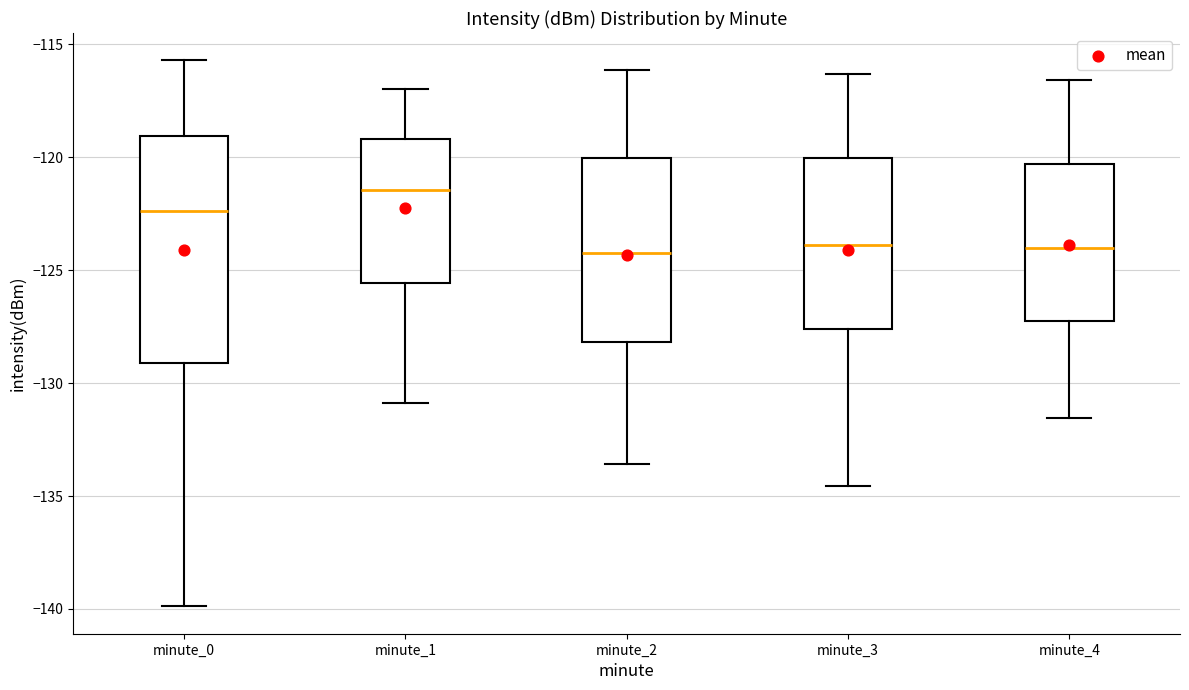

Reading left to right, read every box against the y-axis: the position of its median line, the range the box covers, and the ends of its whiskers. The values are not printed on the chart, so give them approximately, as read against the axis.

minute_0: median -122.5, box -129.0 to -119.0, whiskers -140.0 to -115.5
minute_1: median -121.5, box -125.5 to -119.0, whiskers -131.0 to -117.0
minute_2: median -124.0, box -128.0 to -120.0, whiskers -133.5 to -116.0
minute_3: median -124.0, box -127.5 to -120.0, whiskers -134.5 to -116.5
minute_4: median -124.0, box -127.5 to -120.5, whiskers -131.5 to -116.5